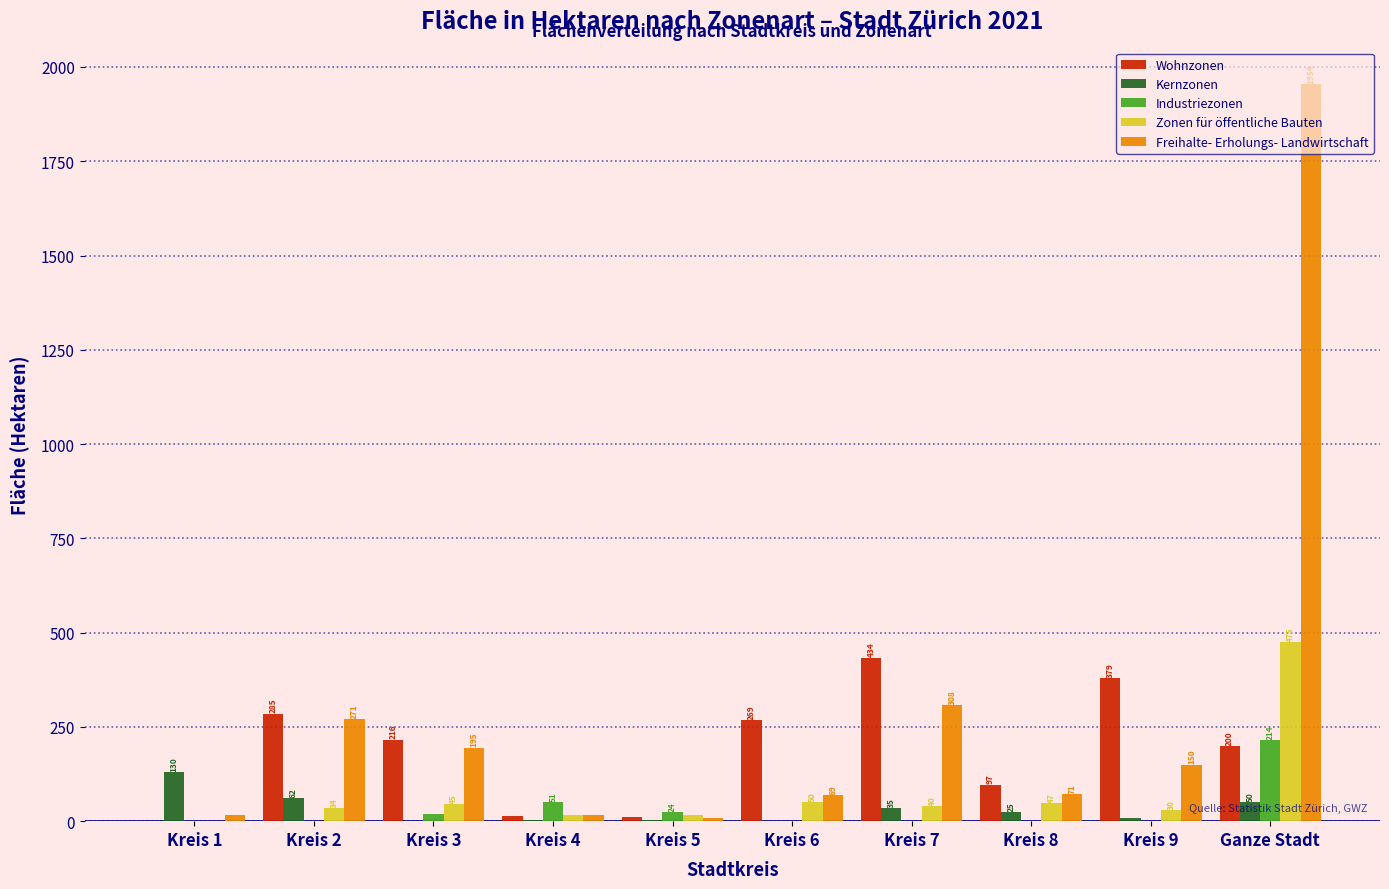

True or false: Industriezonen has a value of -109.9 at Kreis 9.

False